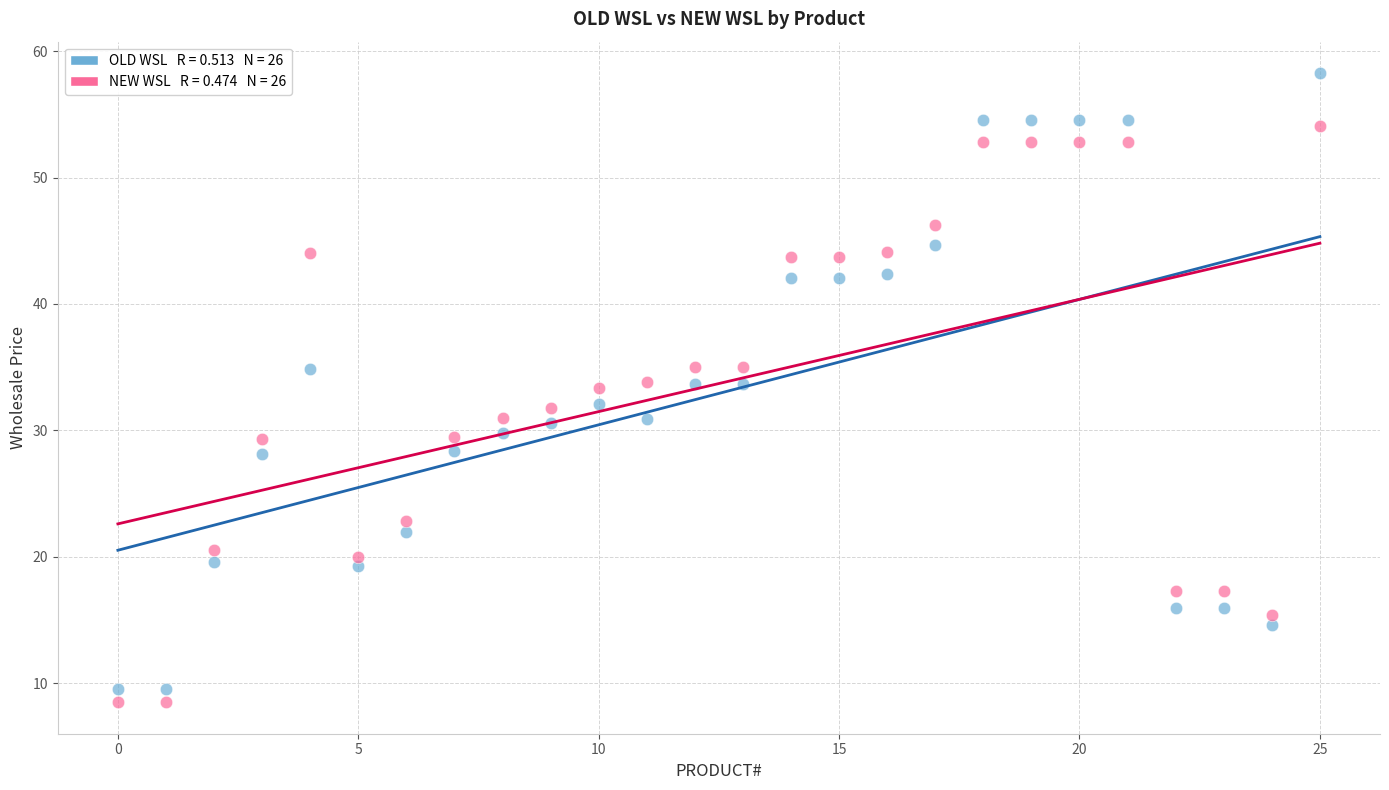

Across all data points, what is the range of Y values (max minus min)?

49.8